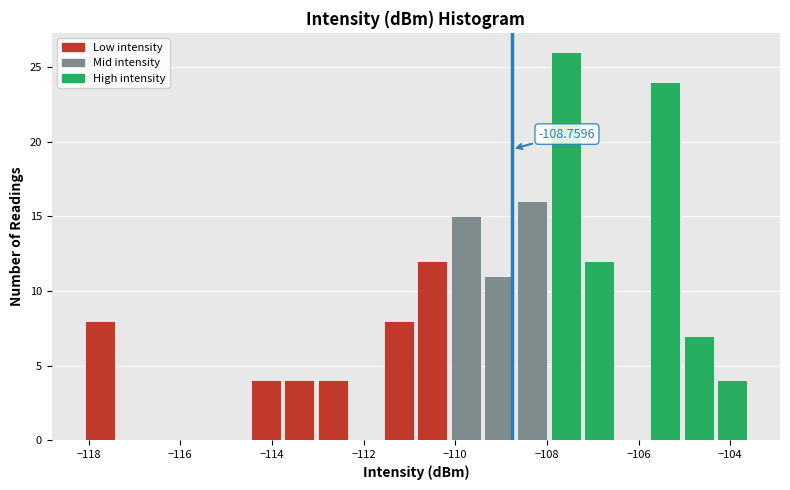

Around what value on the x-axis is the tallest bar? Give the approximate position of its centre, as read against the axis.

-107.6